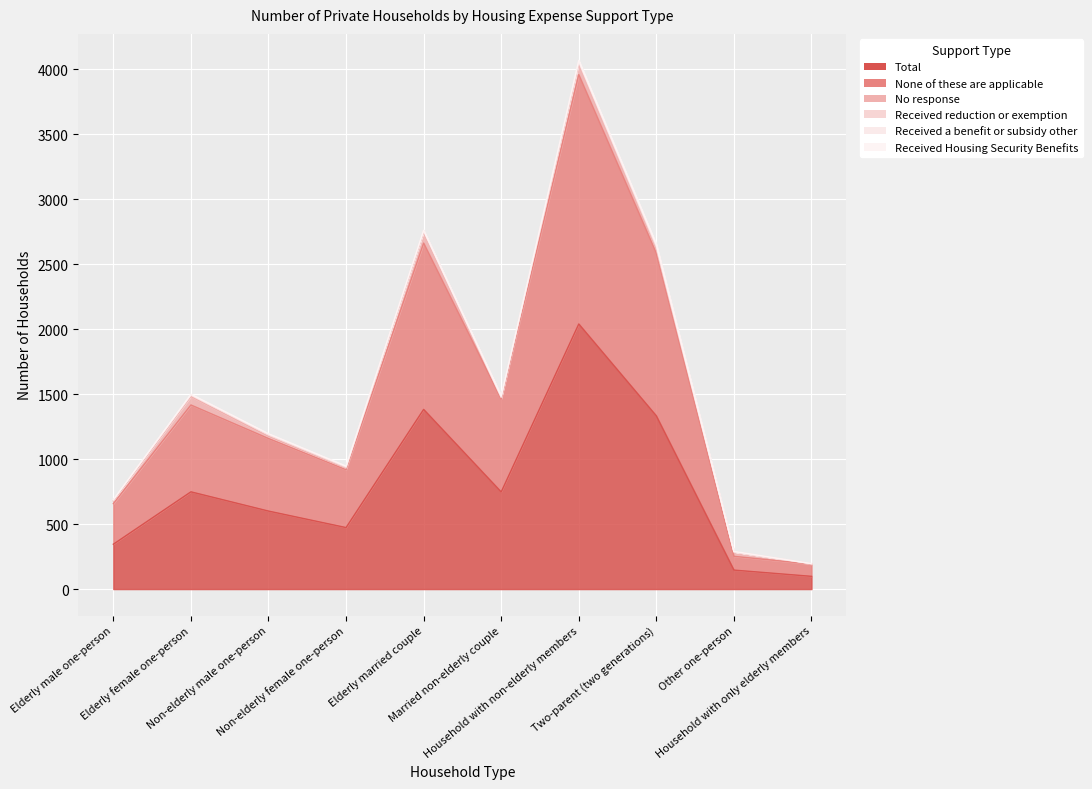

At Elderly male one-person, list the series in order from smallest to largest.

Received Housing Security Benefits, Received a benefit or subsidy other, Received reduction or exemption, No response, None of these are applicable, Total